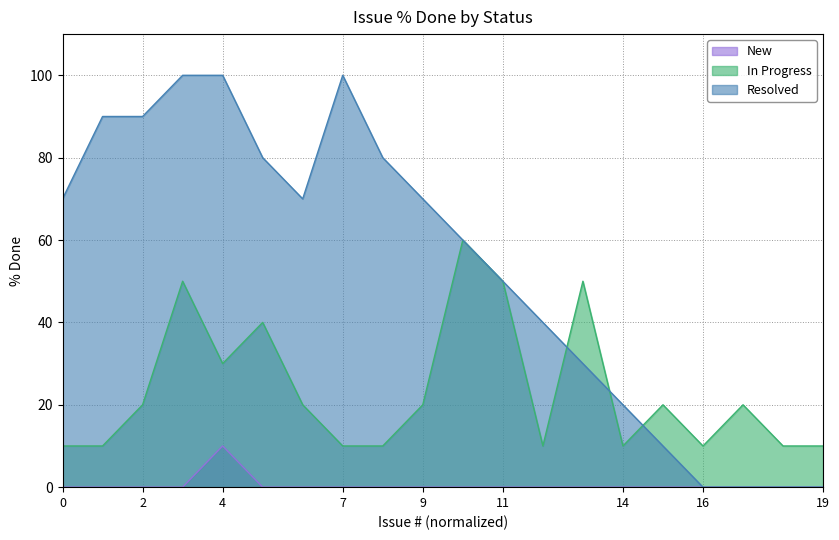

What is the difference between the Resolved values at 1502 and 1304?

90